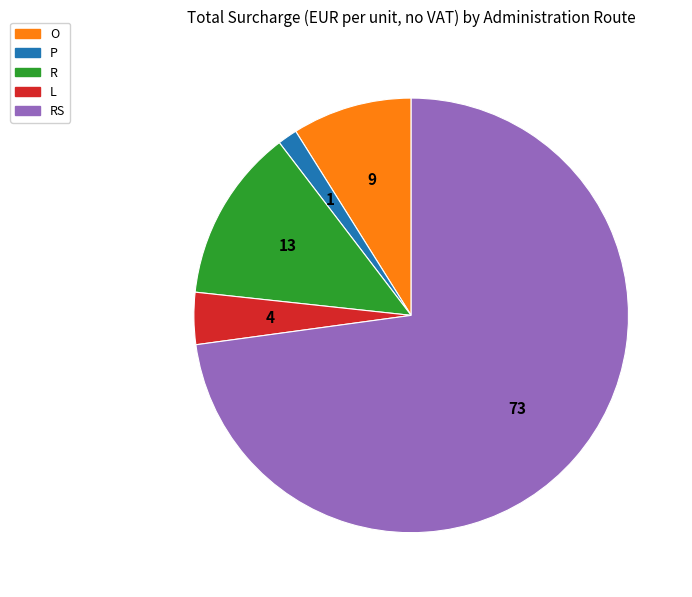

Count the number of slices in the pie.

5